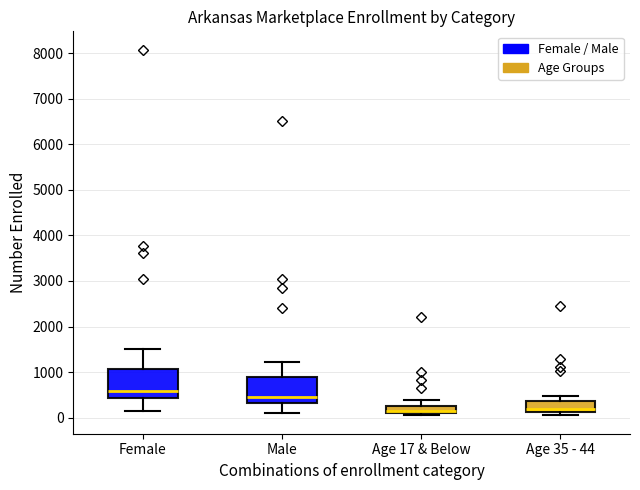

Reading left to right, transcribe this box plot: for each box, give where its median line is, the range the box spans, and where its two whiskers end, as read against the y-axis. The values are not printed on the chart, so give them approximately, as read against the axis.

Female: median 600, box 400 to 1100, whiskers 100 to 1500
Male: median 400, box 300 to 900, whiskers 100 to 1200
Age 17 & Below: median 100 (just above the box's lower edge), box 100 to 300, whiskers 100 (just below the box's lower edge) to 400
Age 35 - 44: median 200, box 100 to 400, whiskers 100 (just below the box's lower edge) to 500